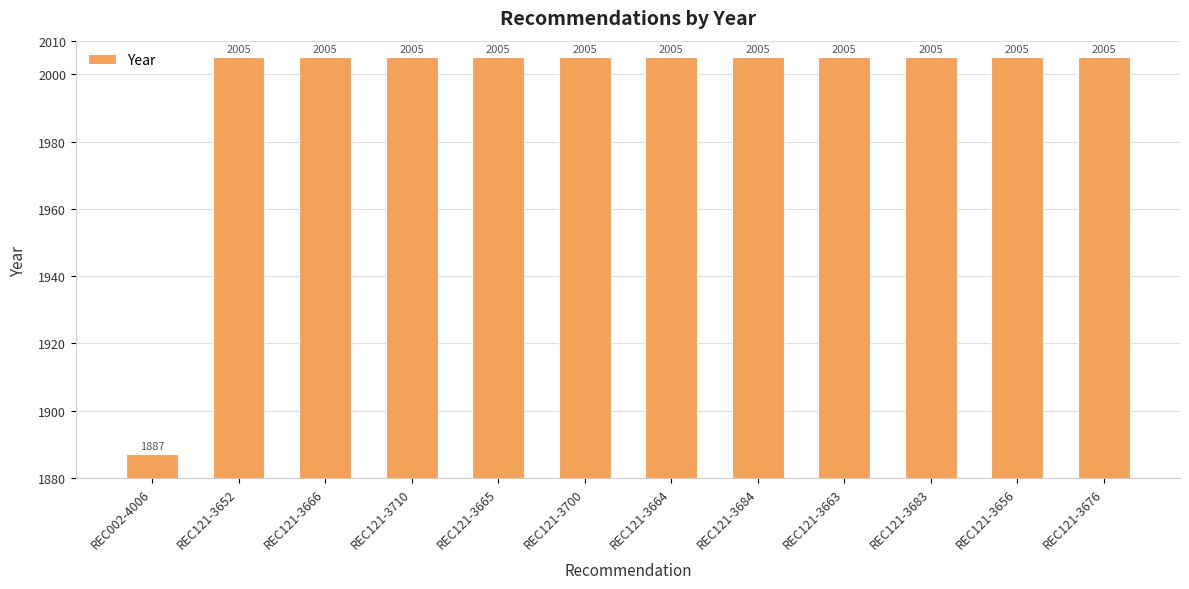

Does the chart contain stacked bars?

No